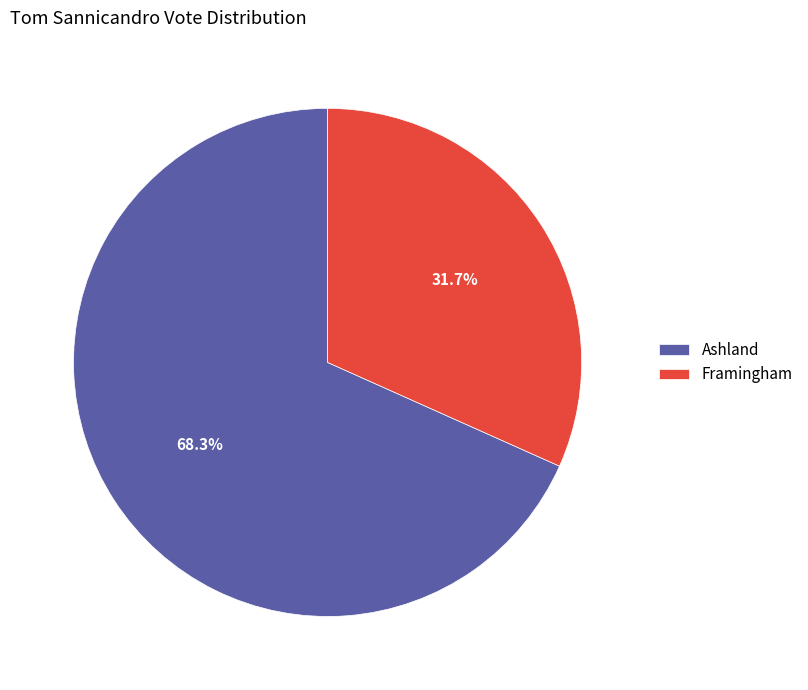

To the nearest percent, what is the average slice percentage?

50%